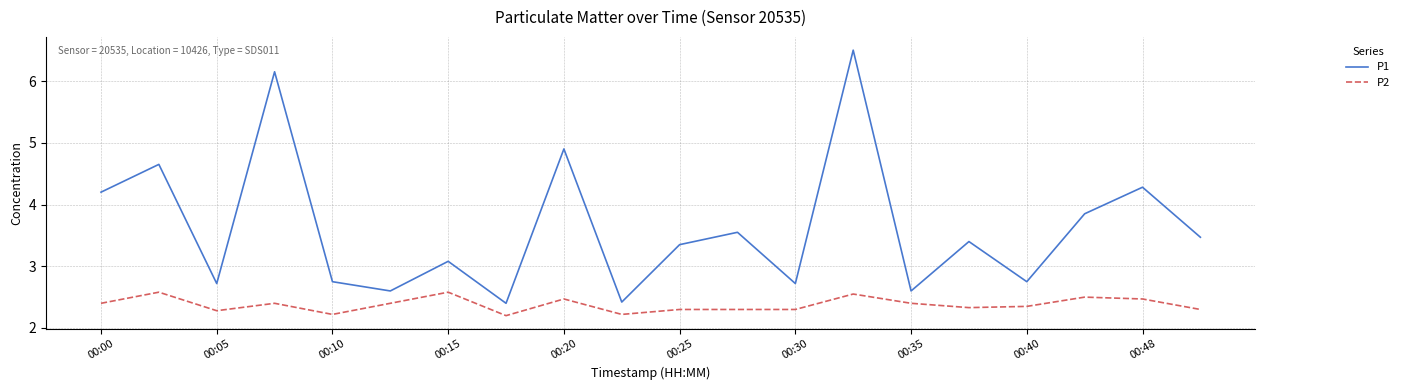

Which series has the largest range (max minus min)?

P1